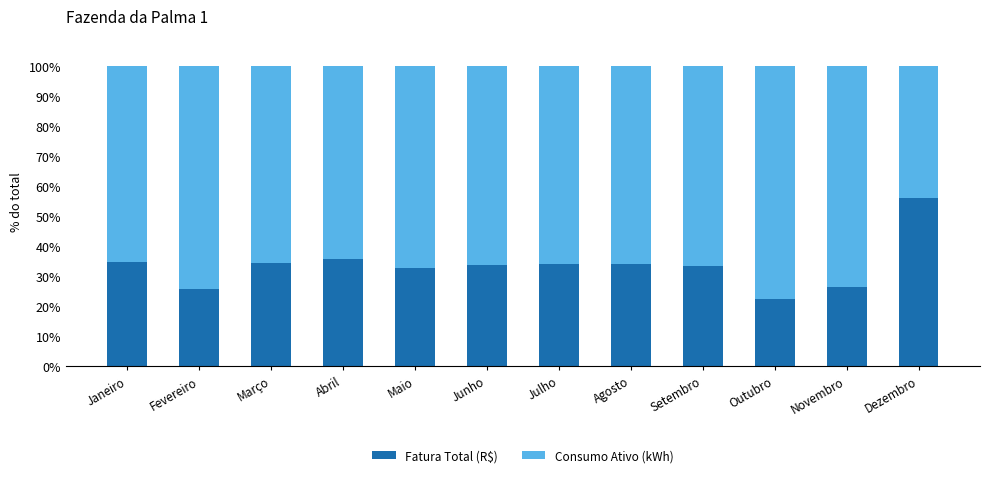

What is the lowest value of the Fatura Total (R$) series?

22.4